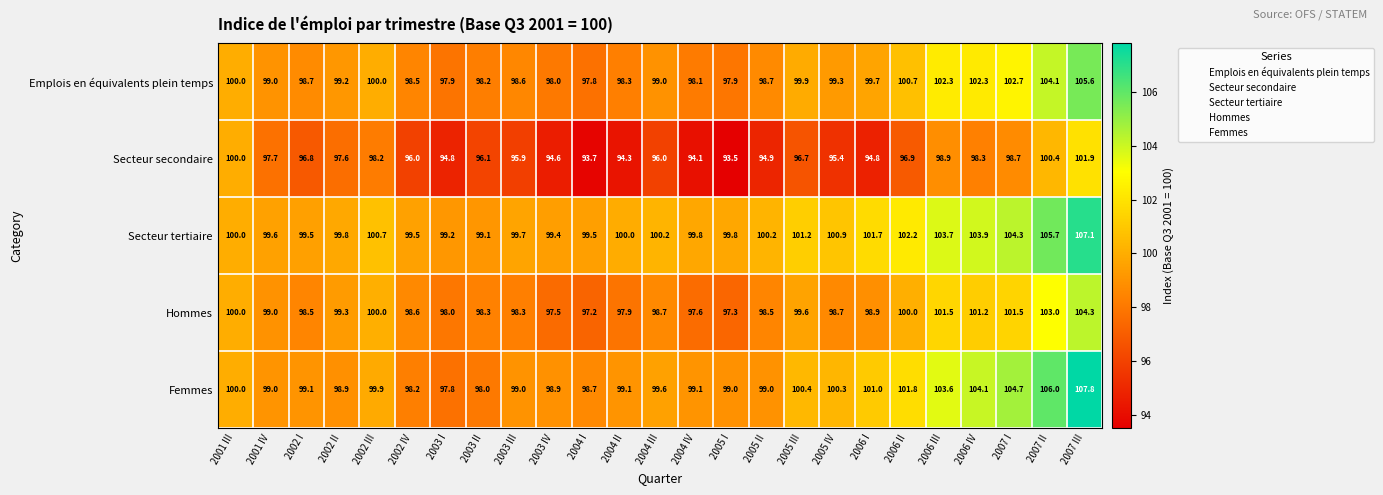

Where is Secteur tertiaire nearest to the value 103?

2006 III